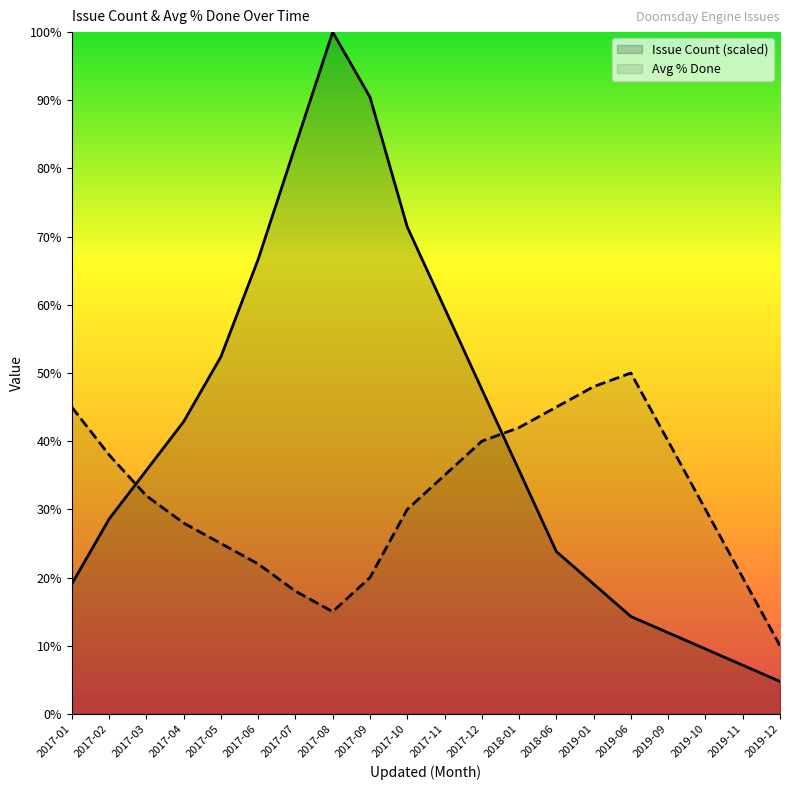

Is it true that Issue Count equals 59.5 at 2017-11?

True